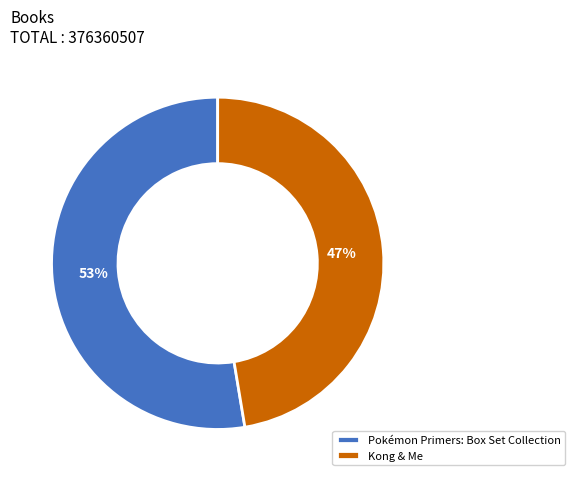

To the nearest percent, what is the average slice percentage?

50%